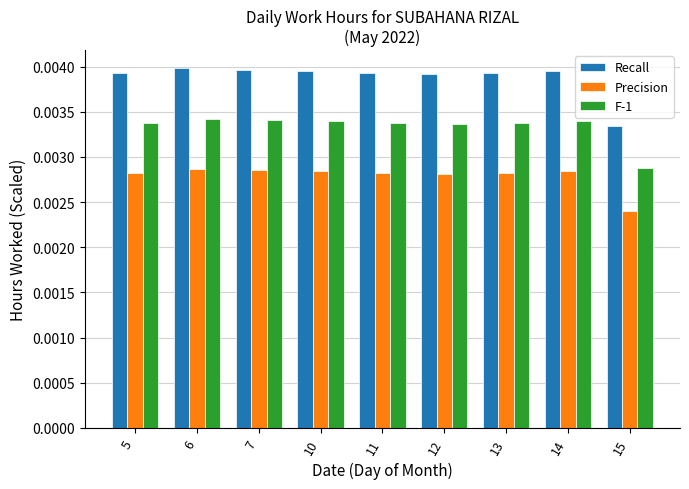

List the series in order of their overall mean, highest first.

Recall, F-1, Precision